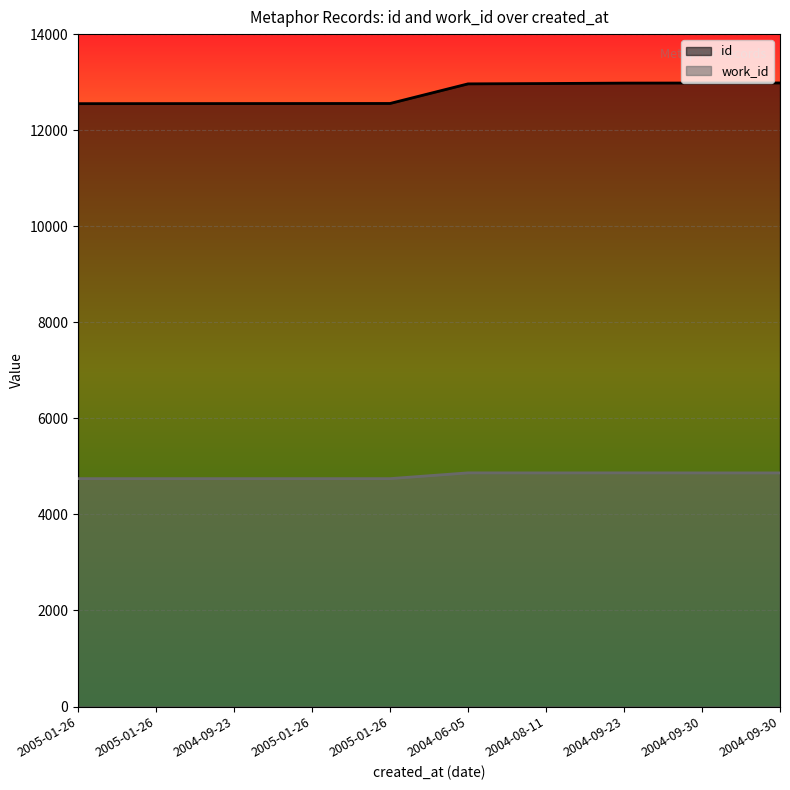

What is the minimum value shown in the chart?

4745